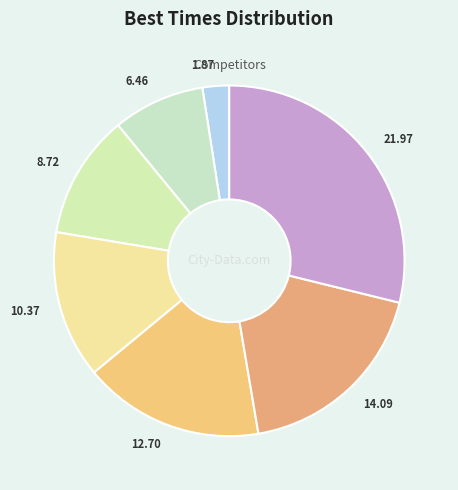

How many segments does this pie chart have?

7